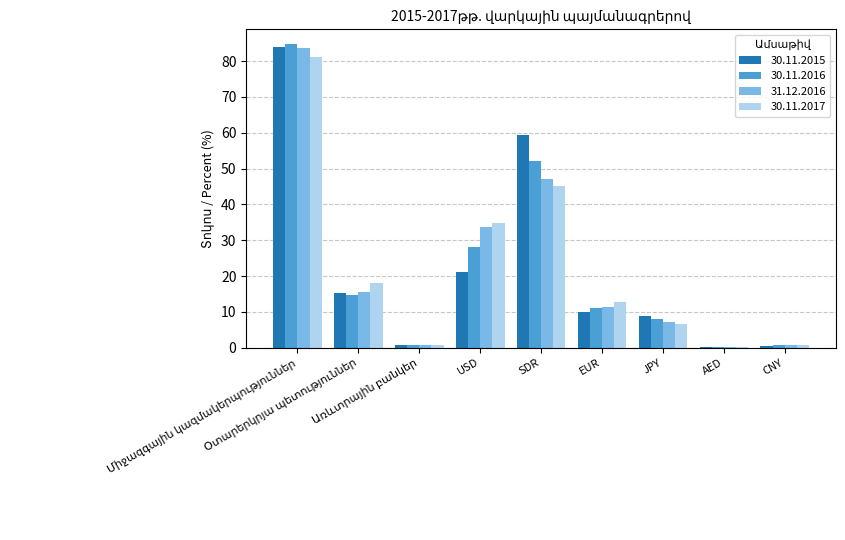

What is the greatest value displayed?

84.7